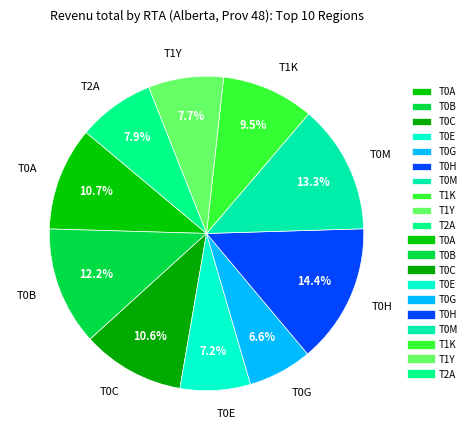

Is there any slice that represents more than half of the pie?

No